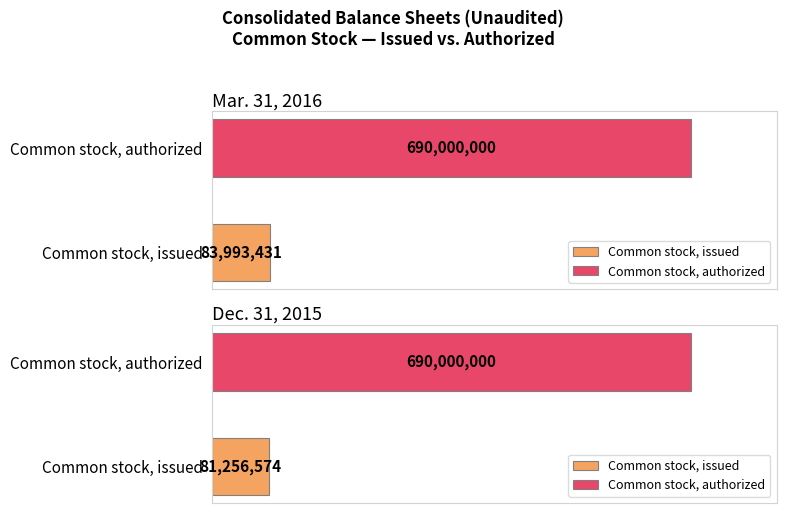

How many categories are shown in the chart?

2